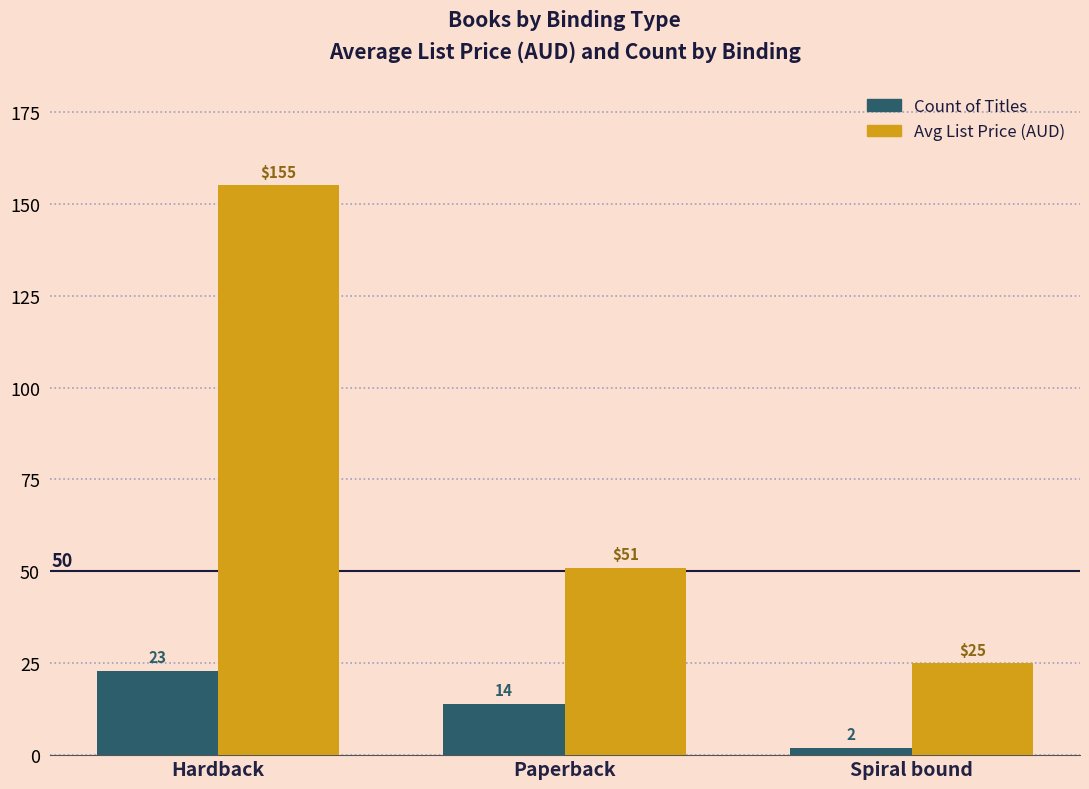

Is it true that Count of Titles equals 21.9 at Paperback?

False